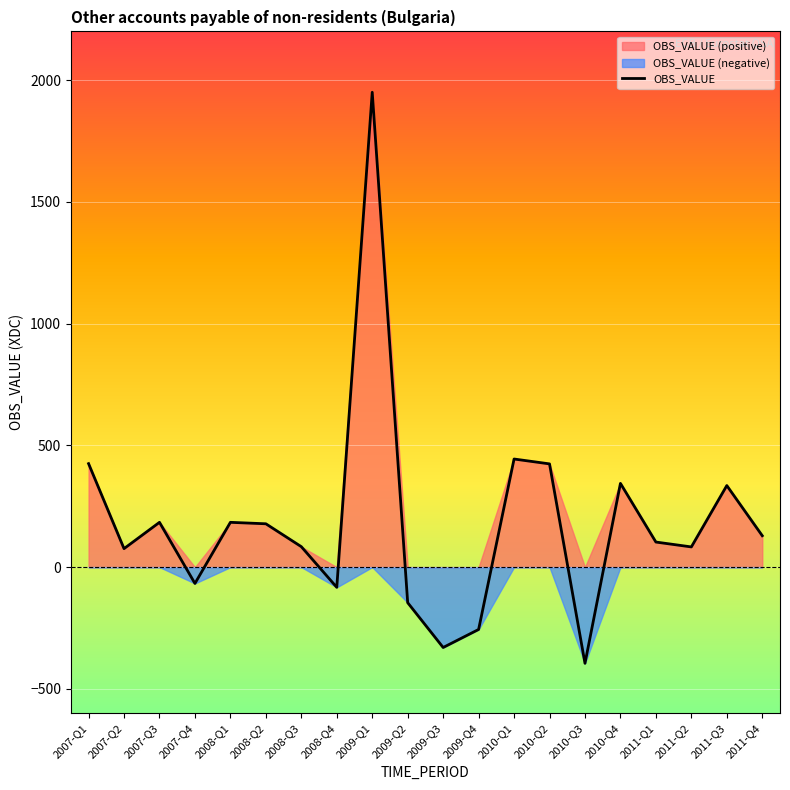

At which category does the chart reach its peak across all series?

2009-Q1